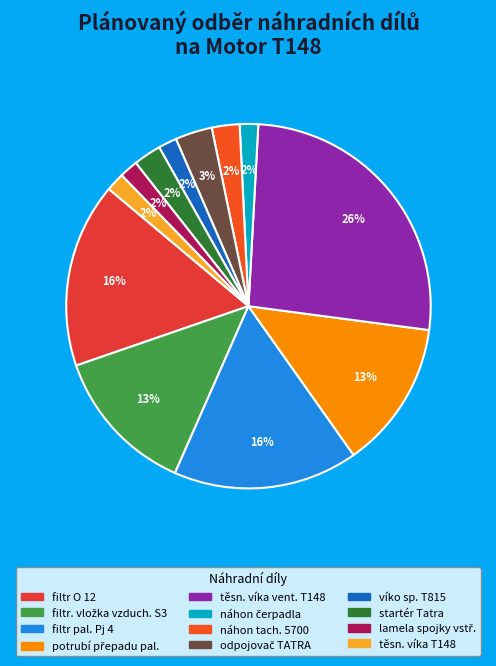

How many slices are in this pie chart?

12